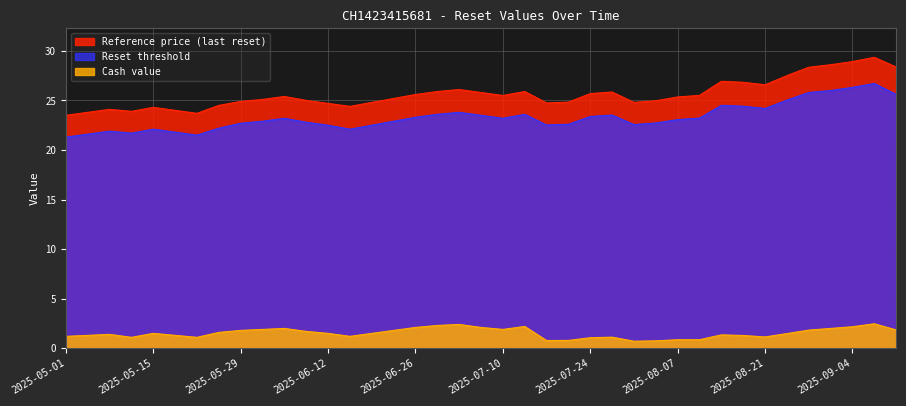

Which category has the highest value in the Cash value series?

2025-09-08